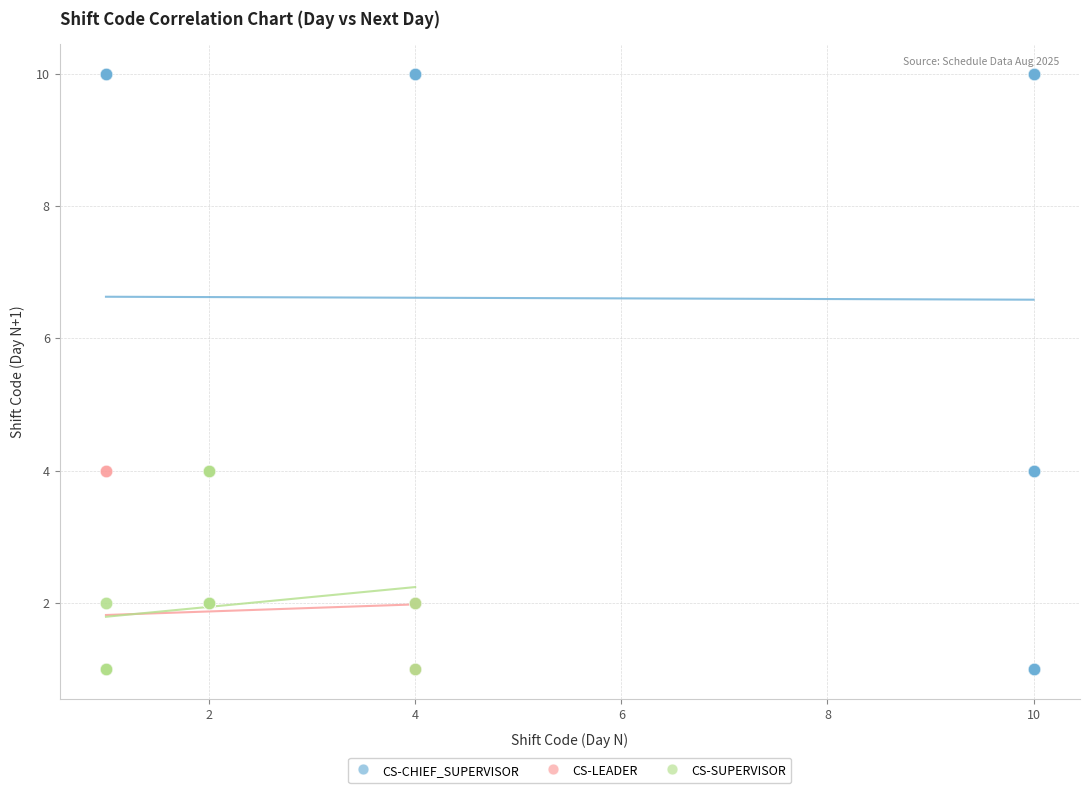

Which series has the largest Y range (max minus min)?

CS-CHIEF_SUPERVISOR